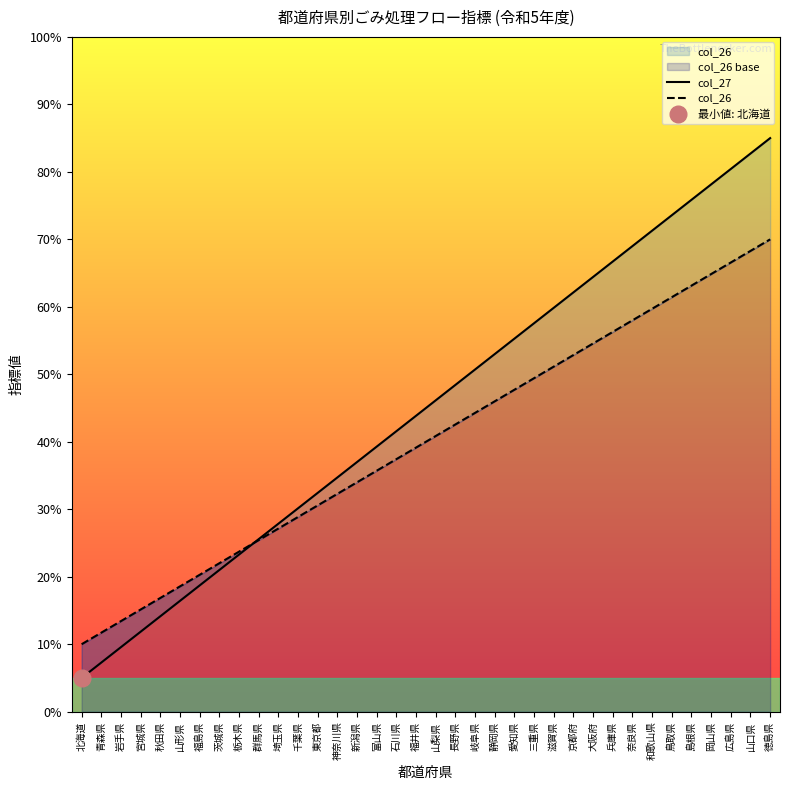

Is it true that col_27 equals 69.0 at 奈良県?

True